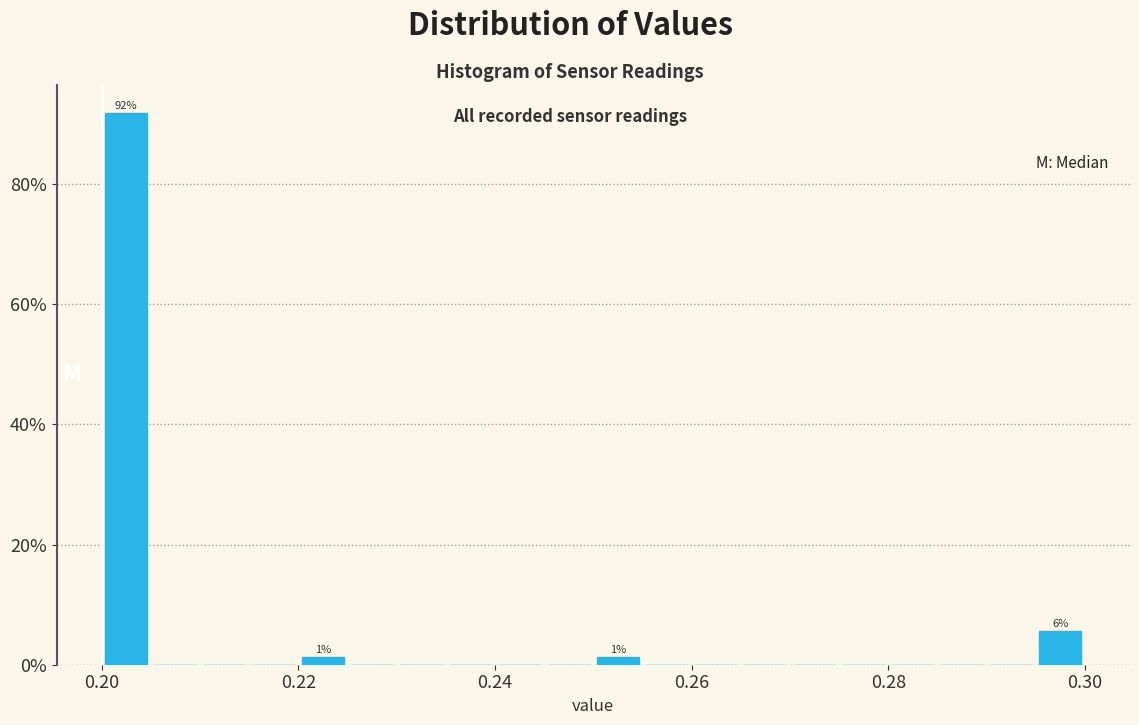

Read against the x-axis, roughly where is the centre of the tallest bar?

0.202